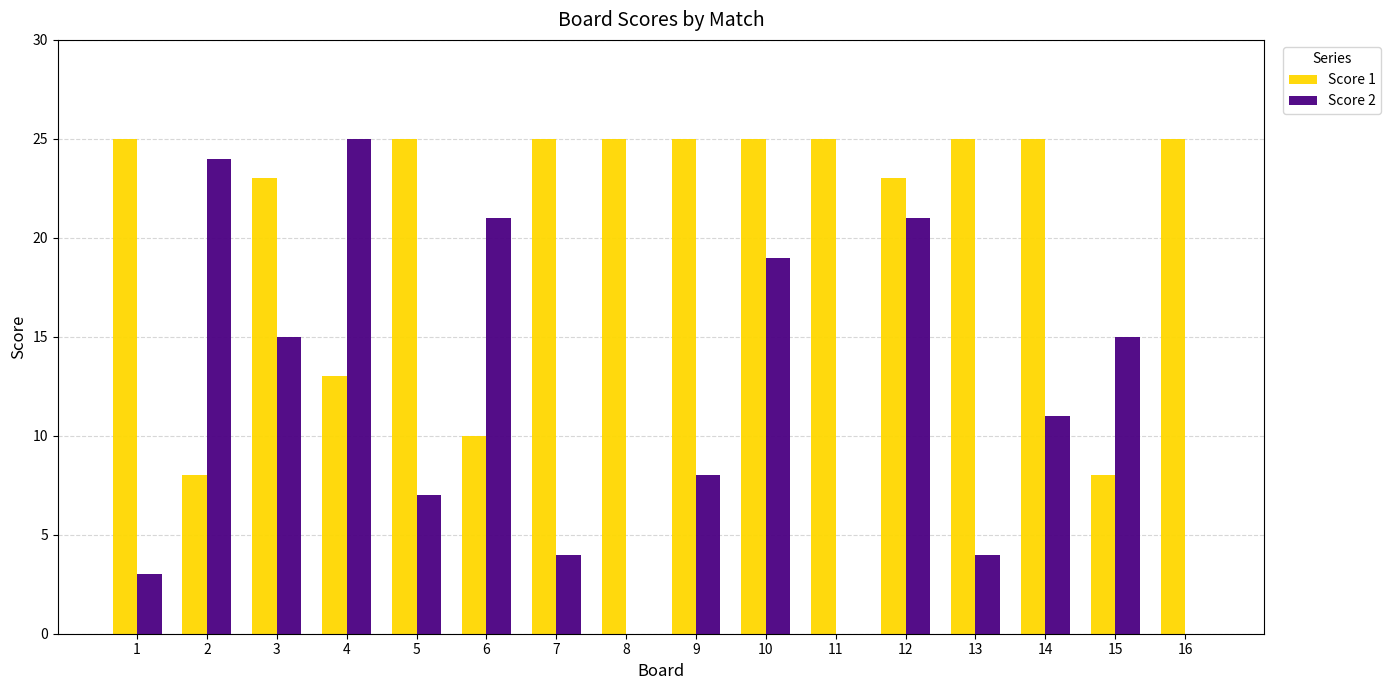

Is the value of Score 2 at 12 greater than the value of Score 1 at 6?

Yes